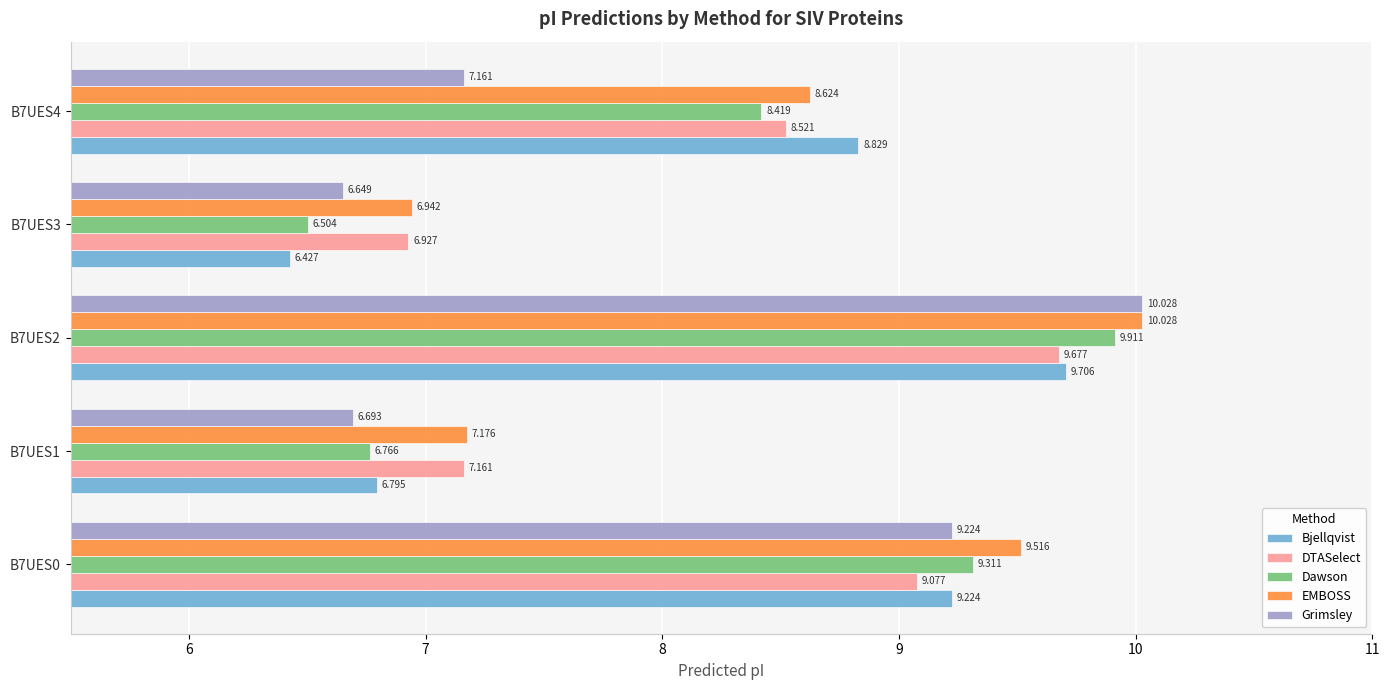

Which series has the largest total across all categories?

EMBOSS